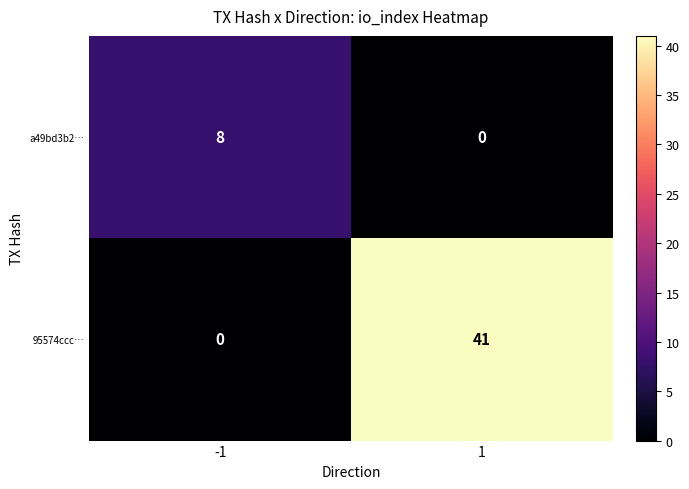

The a49bd3b2… series shows 0 at 1. True or false?

True